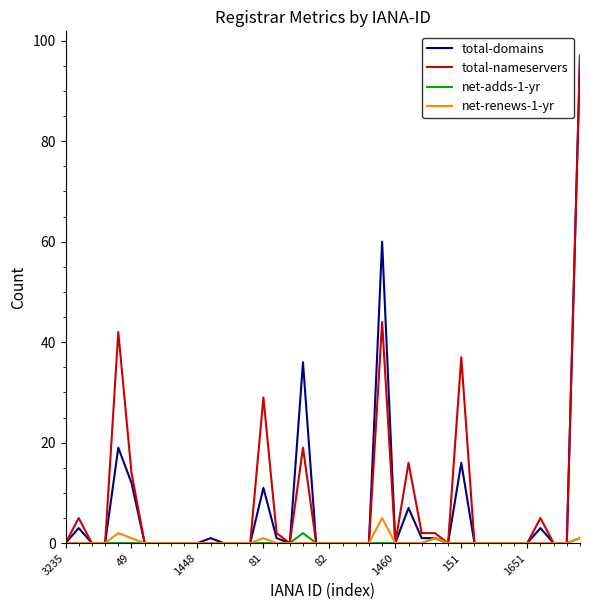

How many series are shown in this chart?

4